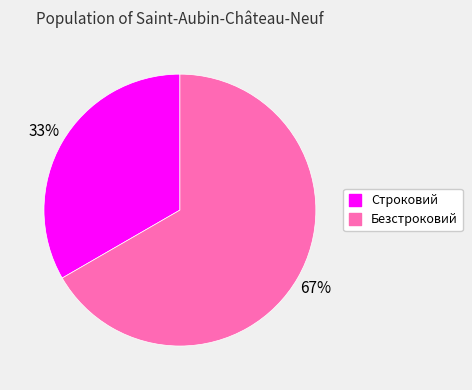

What is the smallest slice in the pie chart?

Строковий